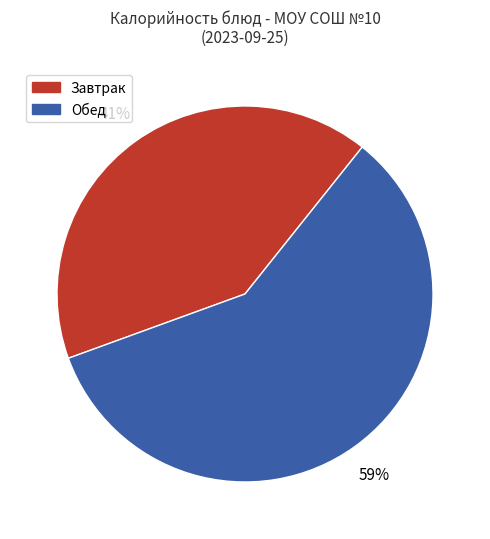

Do Обед and Завтрак together represent more than half of the pie?

Yes